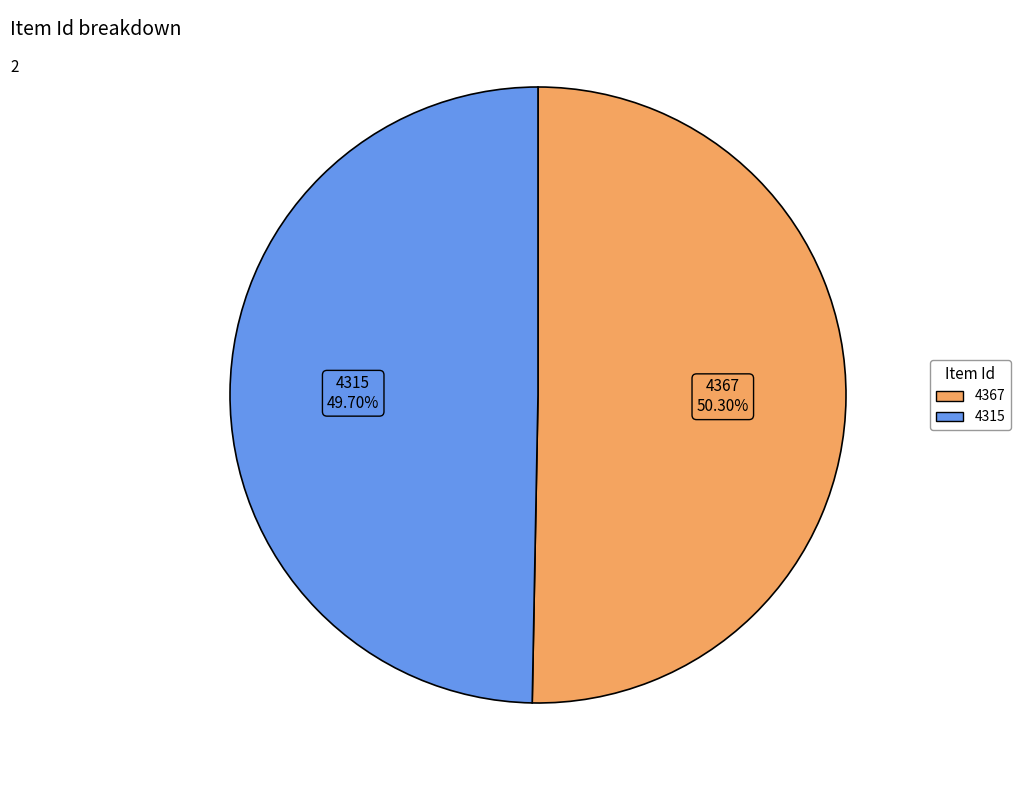

To the nearest percent, what is the combined percentage of 4315 and 4367?

100%